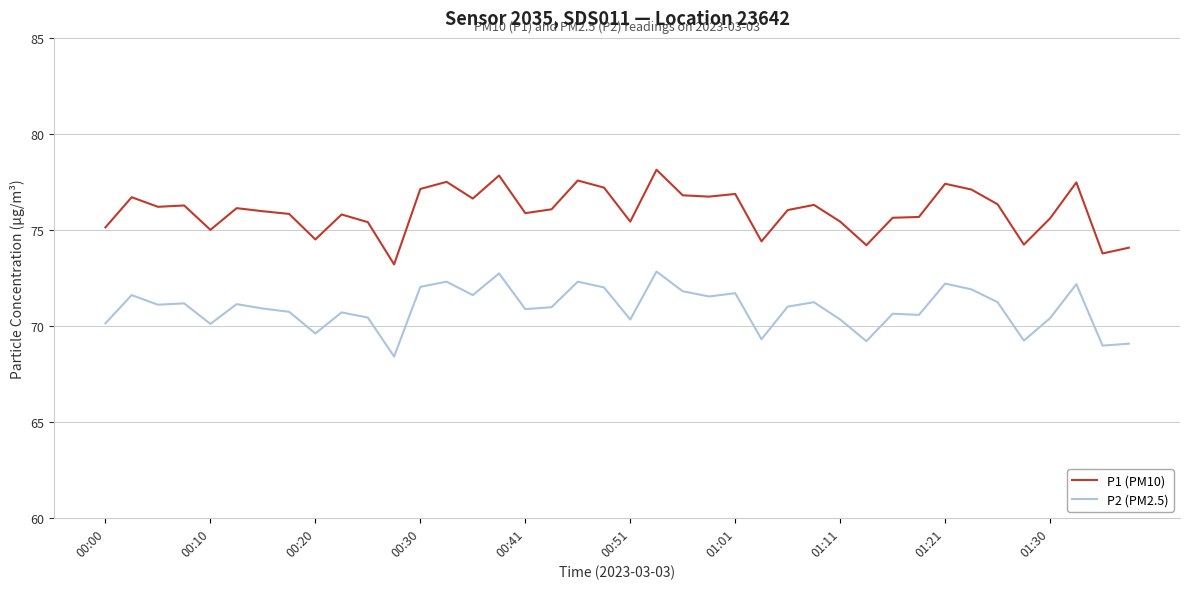

Which series has the largest total across all categories?

P1 (PM10)